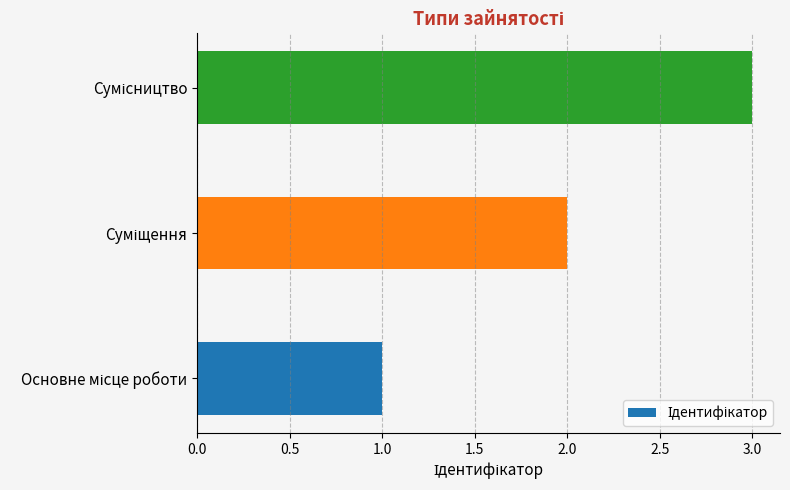

How many bars are there in total?

3